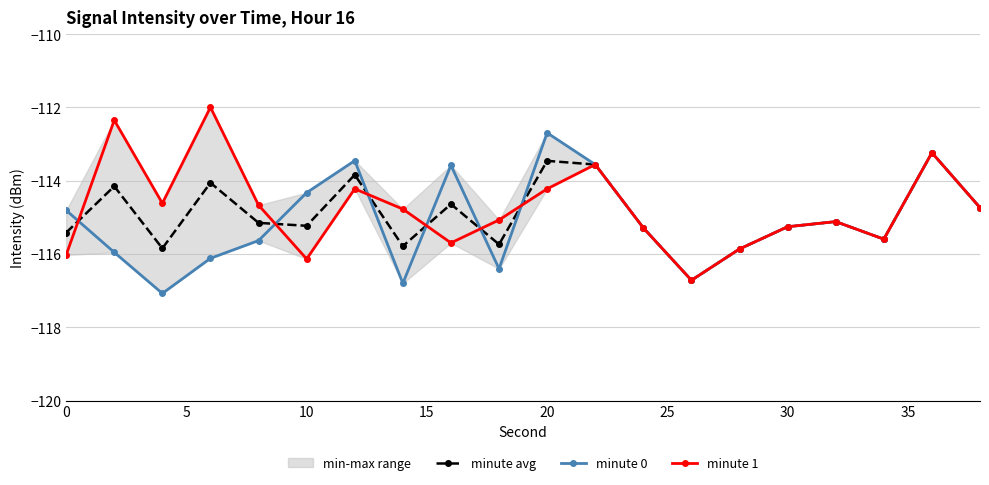

What is the lowest value of the minute avg series?

-116.7